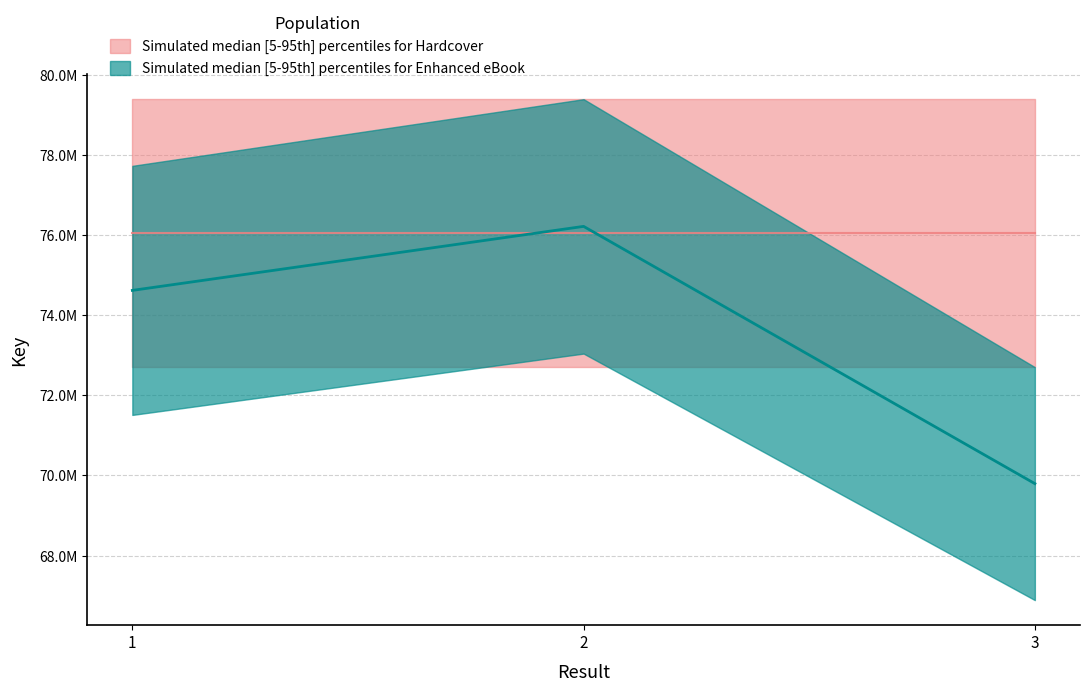

List the labels in order of value, largest first.

2, 1, 3